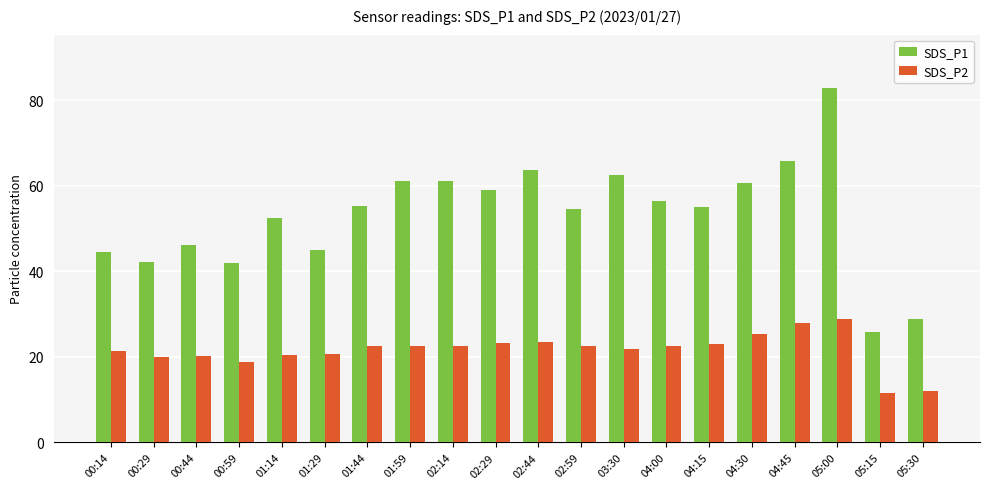

Is the value of SDS_P2 at 01:44 greater than the value of SDS_P1 at 04:45?

No